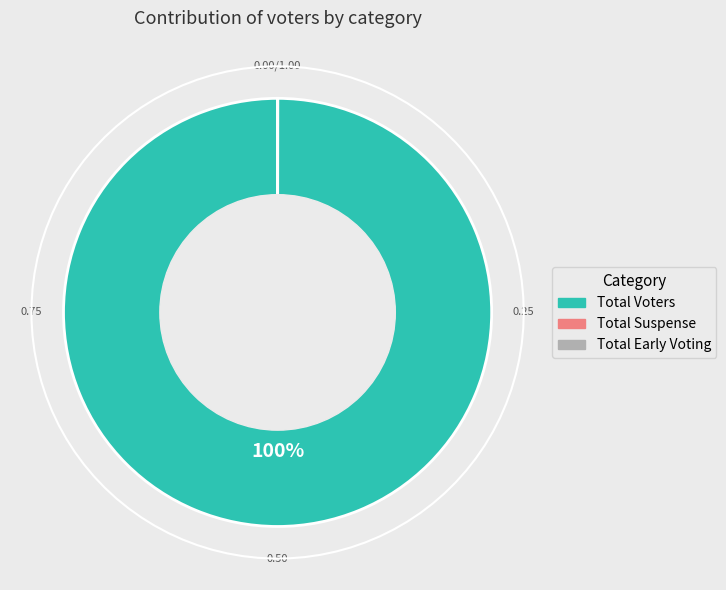

What portion of the pie excludes Total Early Voting?

100.0%